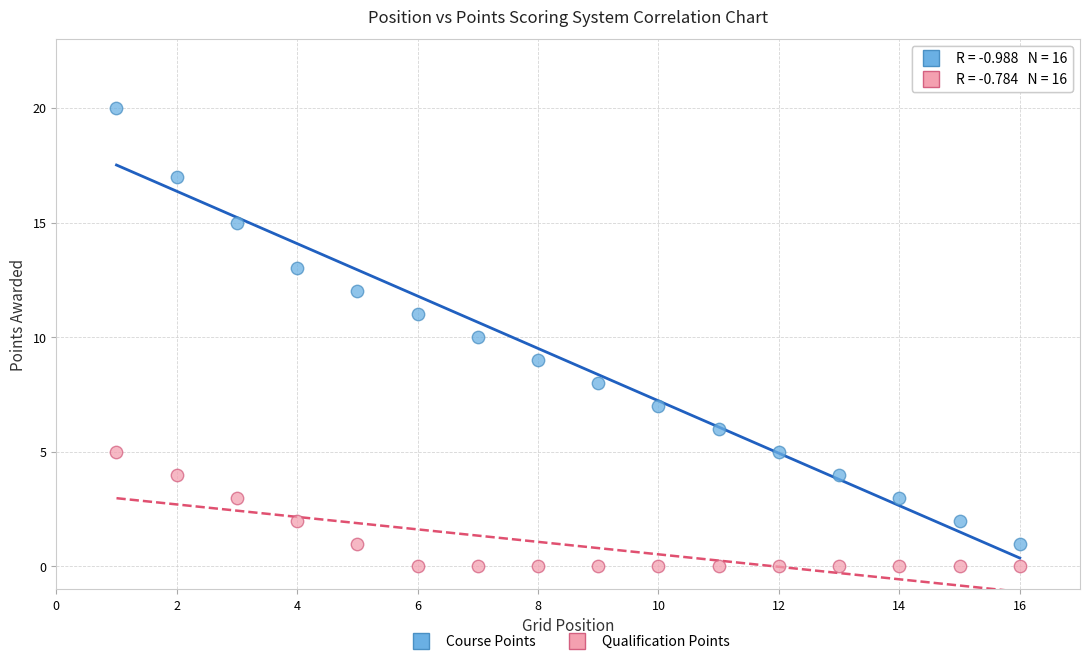

Which series has the widest spread of Y values?

Course Points